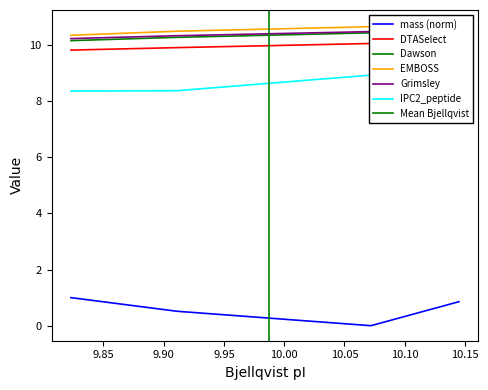

Does the chart have visible grid lines?

No